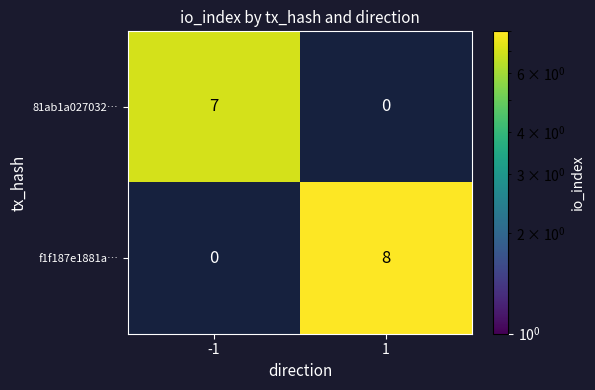

True or false: 81ab1a027032… has a value of 3.4 at -1.

False